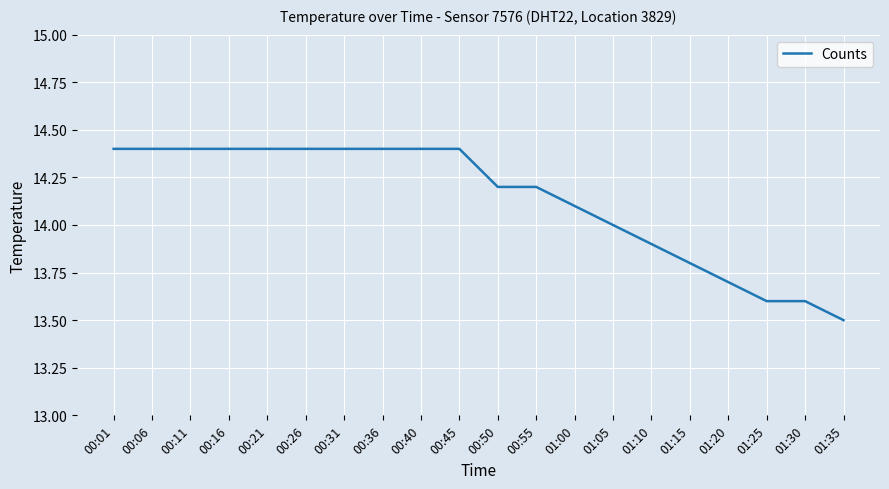

How many values are between 13 and 14?

7